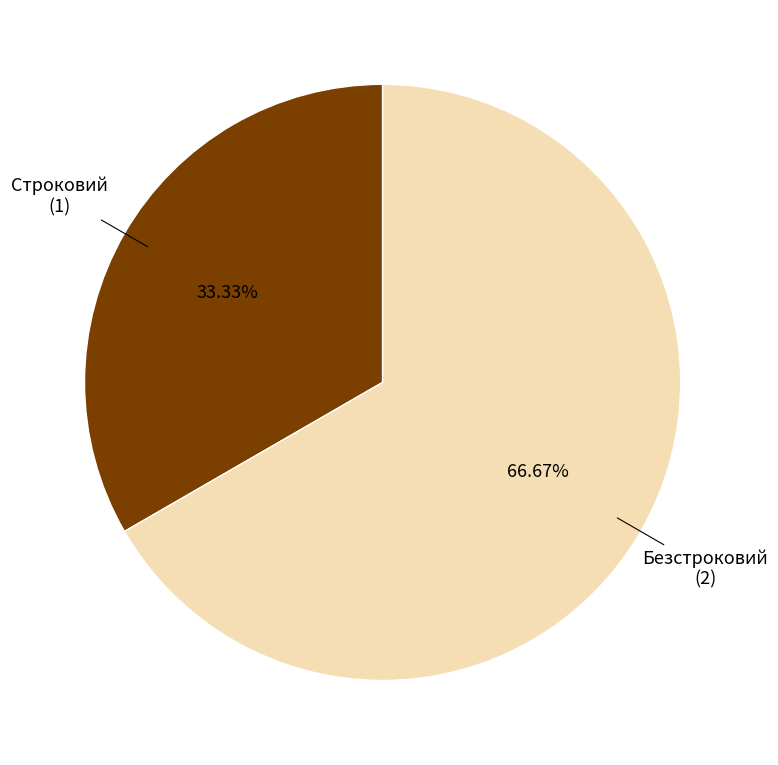

What is the largest slice in the pie chart?

Безстроковий